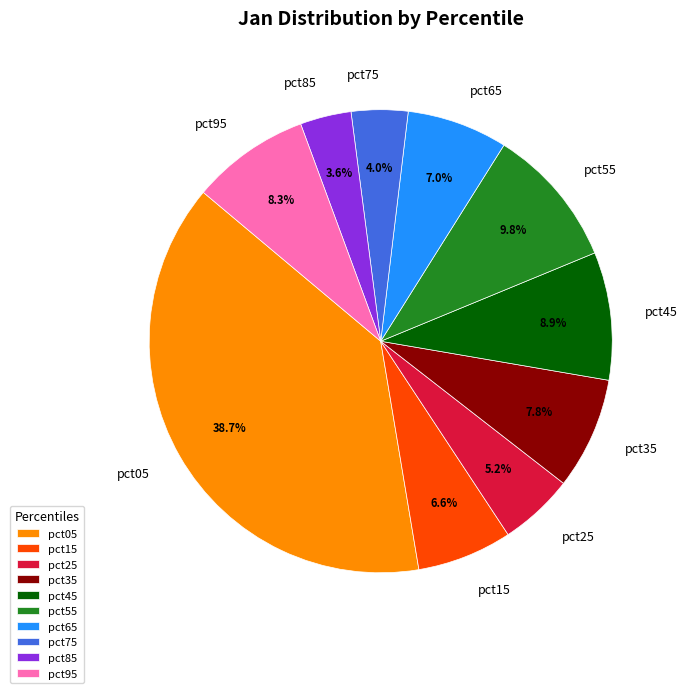

To the nearest percent, what percentage of the pie is pct95?

8%